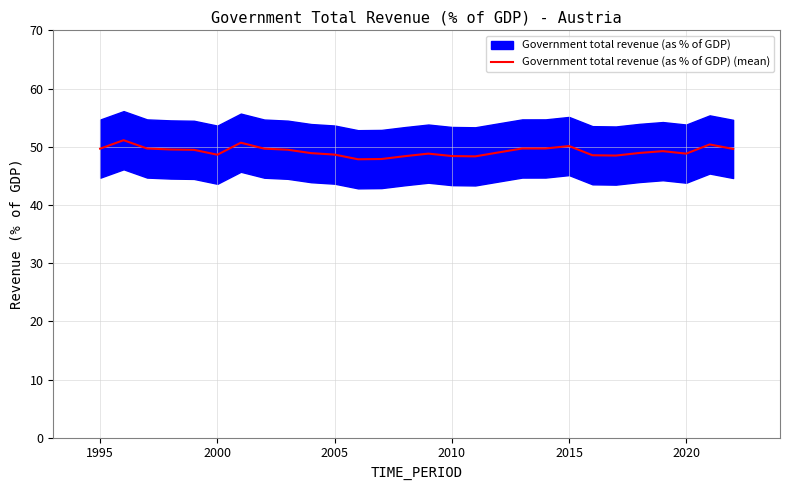

What is the highest value of the Government total revenue (as % of GDP) (mean) series?

51.1